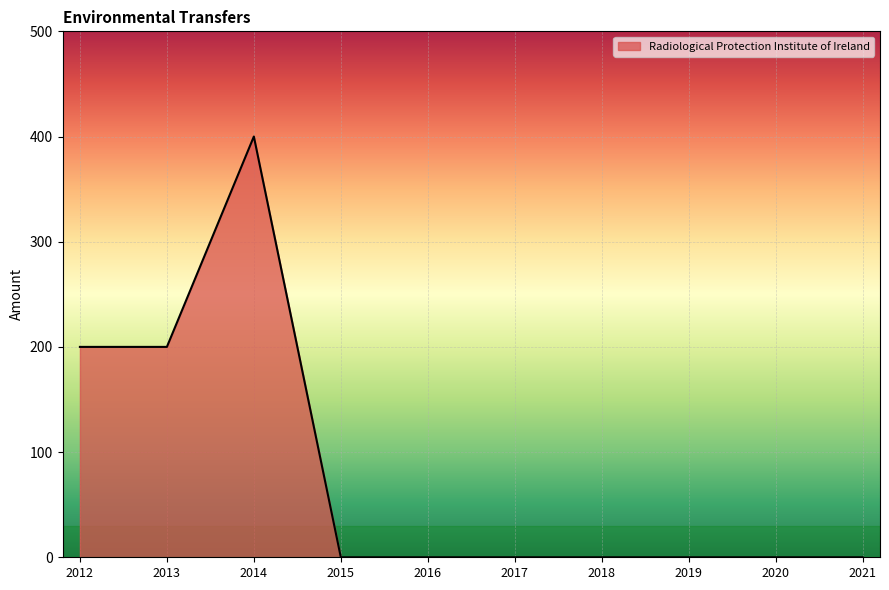

Which has a higher value, 2012 or 2021?

2012